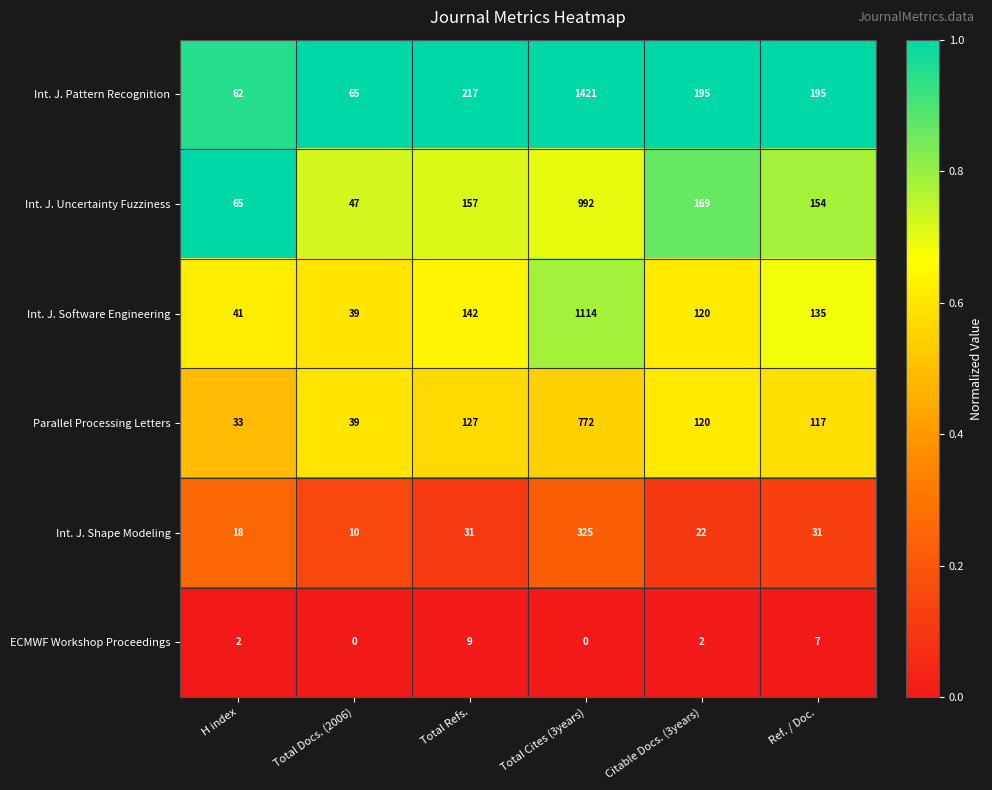

At which label does Int. J. Shape Modeling reach its peak?

Total Cites (3years)